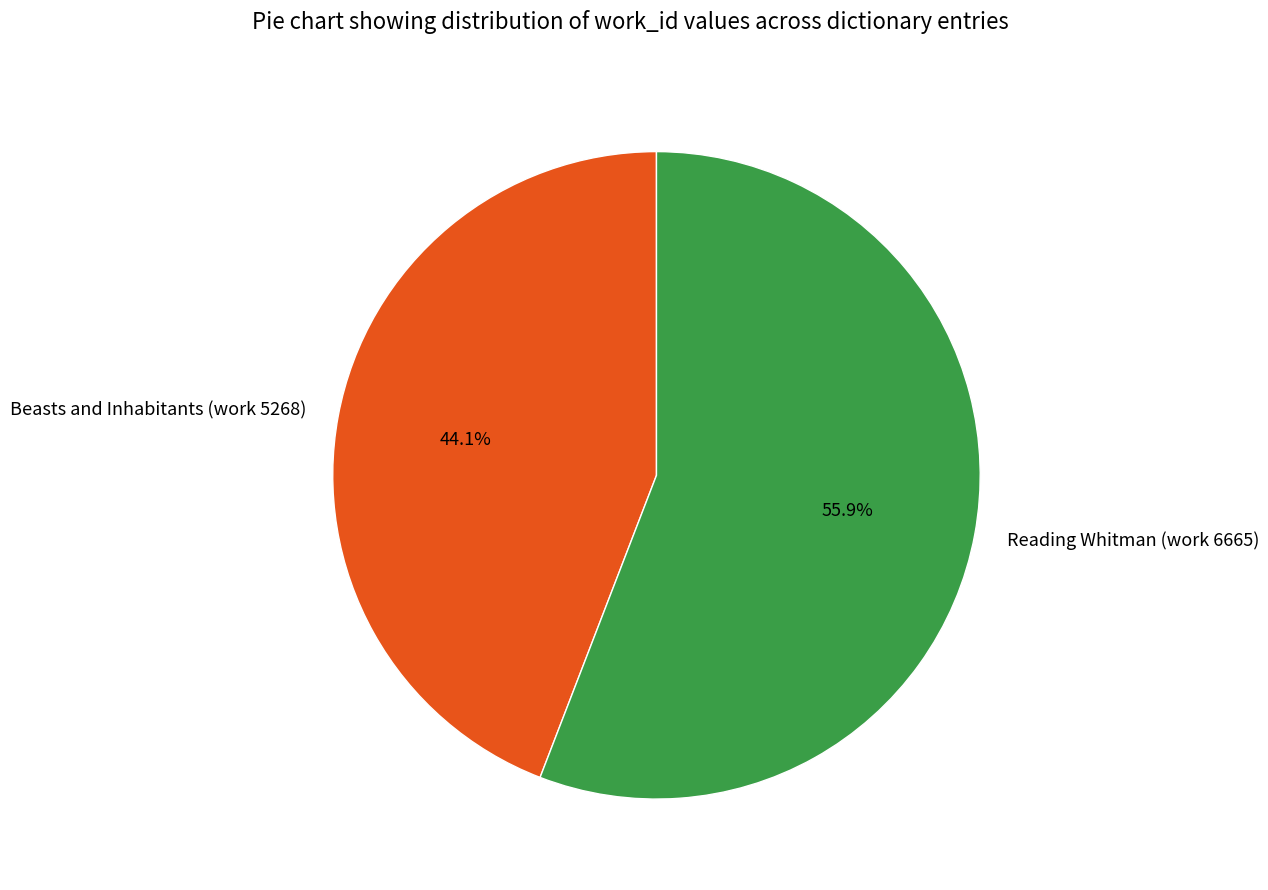

Do Beasts and Inhabitants (work 5268) and Reading Whitman (work 6665) together represent more than half of the pie?

Yes